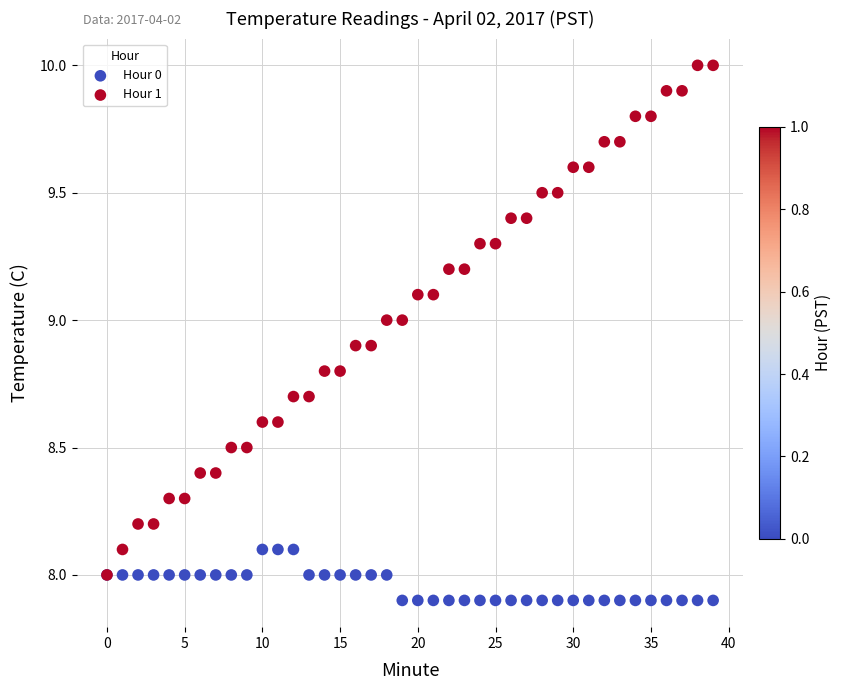

What are all the series names shown in the legend?

Hour 0, Hour 1